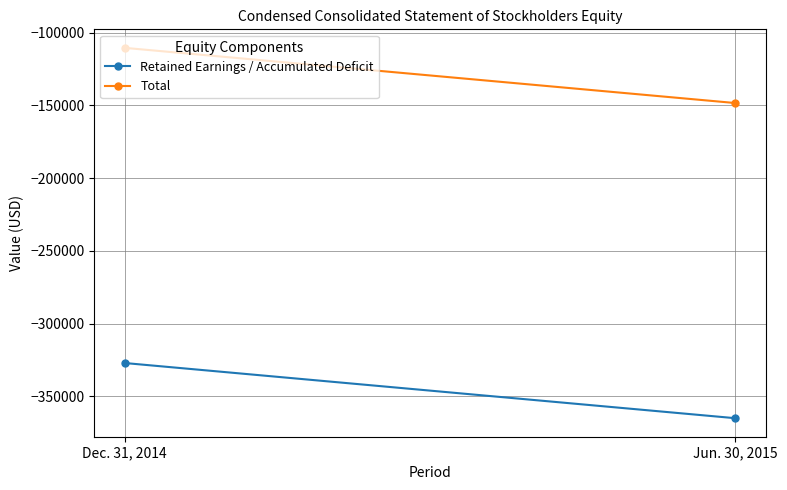

At which category is the sum across all series the highest?

Dec. 31, 2014